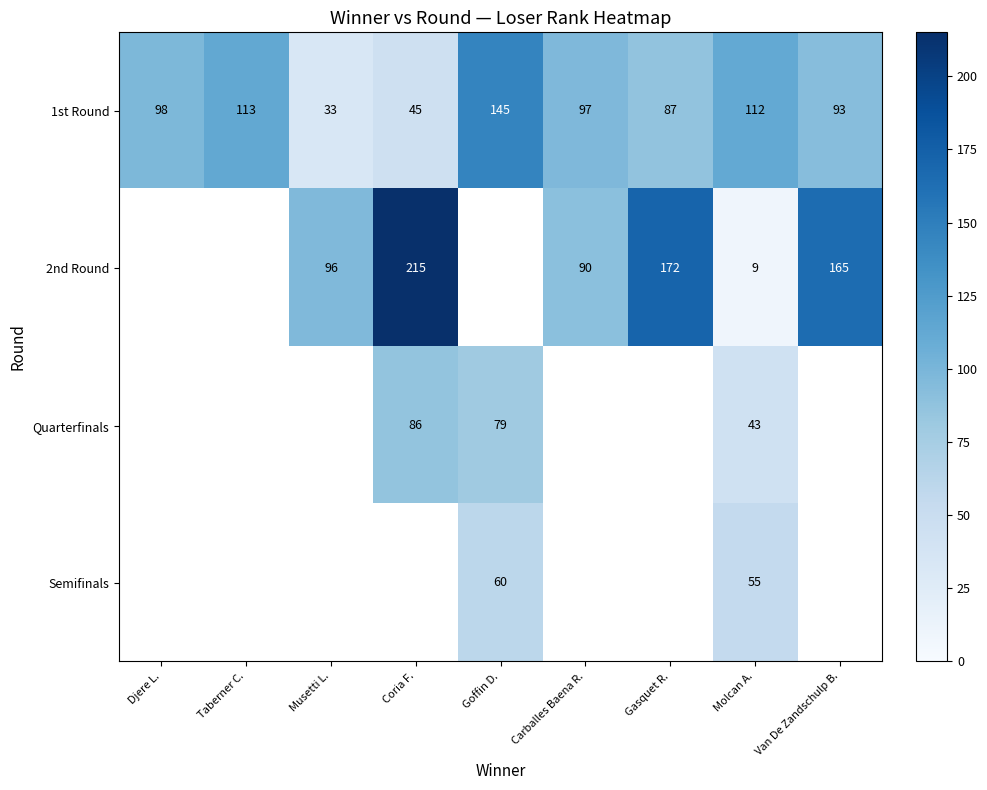

Rank the series at Molcan A. from highest to lowest value.

1st Round, Semifinals, Quarterfinals, 2nd Round